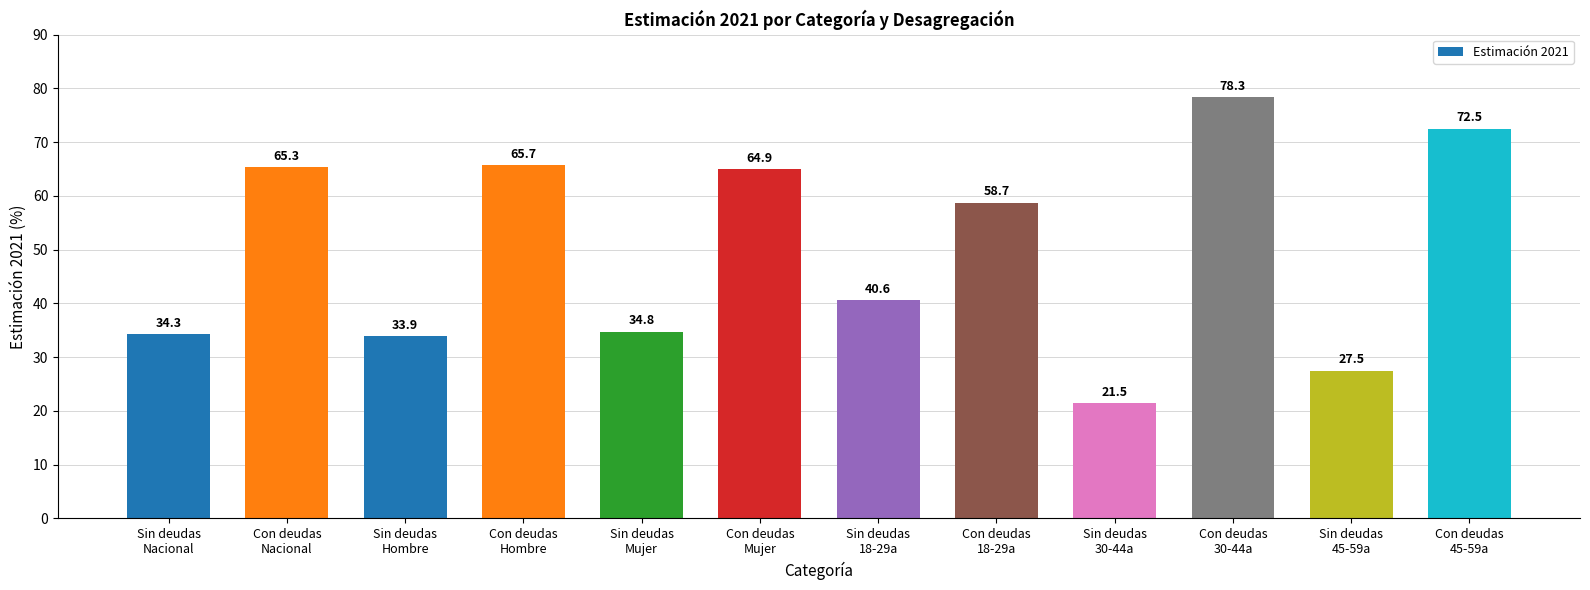

Rank the categories by value from lowest to highest.

Sin deudas
30-44a, Sin deudas
45-59a, Sin deudas
Hombre, Sin deudas
Nacional, Sin deudas
Mujer, Sin deudas
18-29a, Con deudas
18-29a, Con deudas
Mujer, Con deudas
Nacional, Con deudas
Hombre, Con deudas
45-59a, Con deudas
30-44a